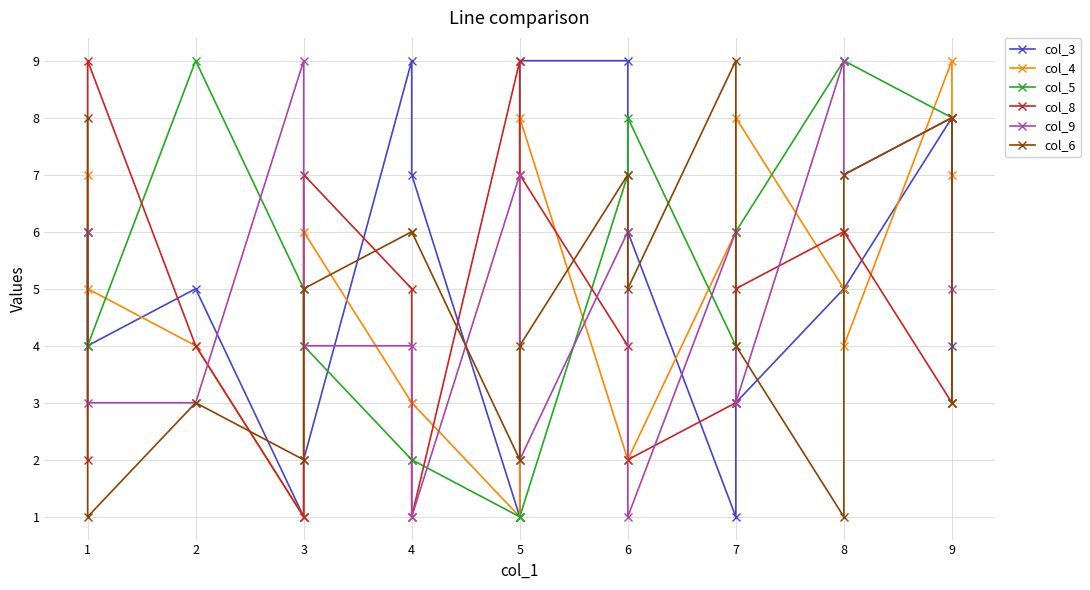

Rank the series by their maximum value, from lowest to highest.

col_3, col_4, col_5, col_8, col_9, col_6